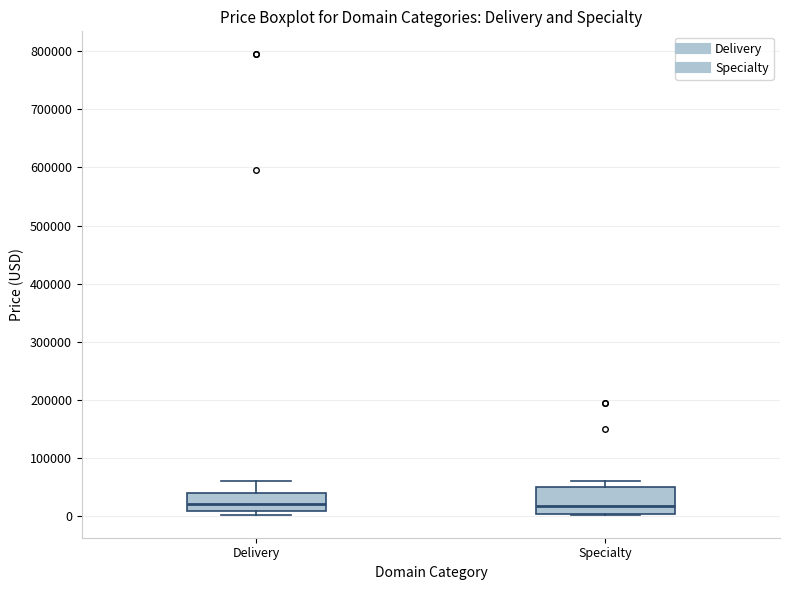

Reading left to right, read every box against the y-axis: the position of its median line, the range the box covers, and the ends of its whiskers. The values are not printed on the chart, so give them approximately, as read against the axis.

Delivery: median 20000, box 10000 to 40000, whiskers 0 to 60000
Specialty: median 20000, box 0 to 50000, whiskers 0 to 60000